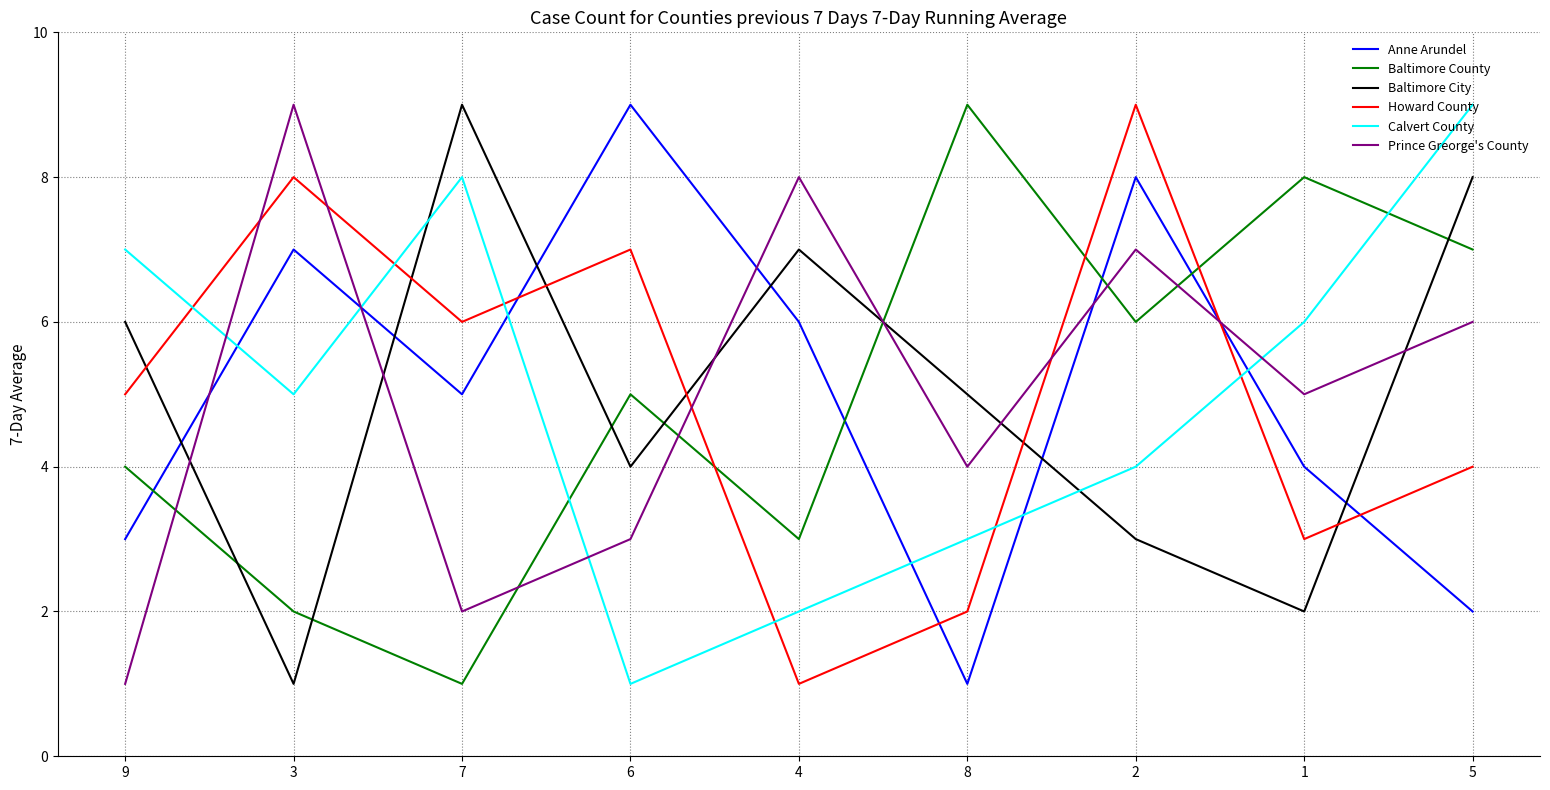

Between which two adjacent categories do Anne Arundel and Howard County first intersect?

7 and 6